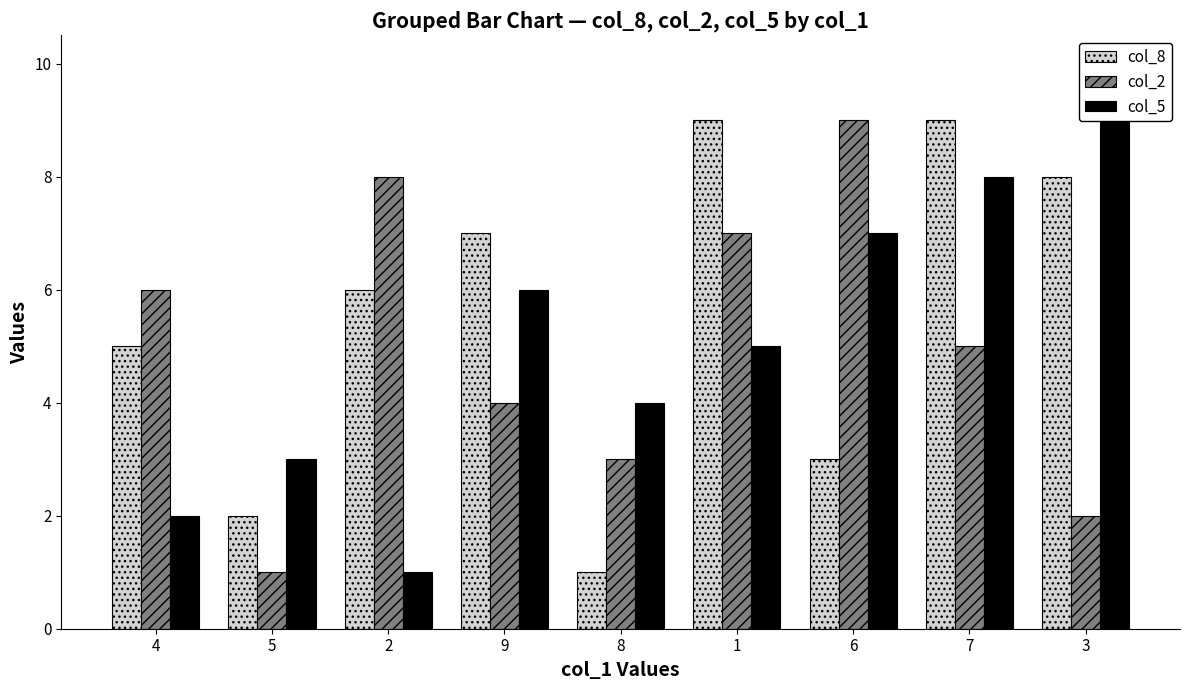

What position from the right is 6?

3